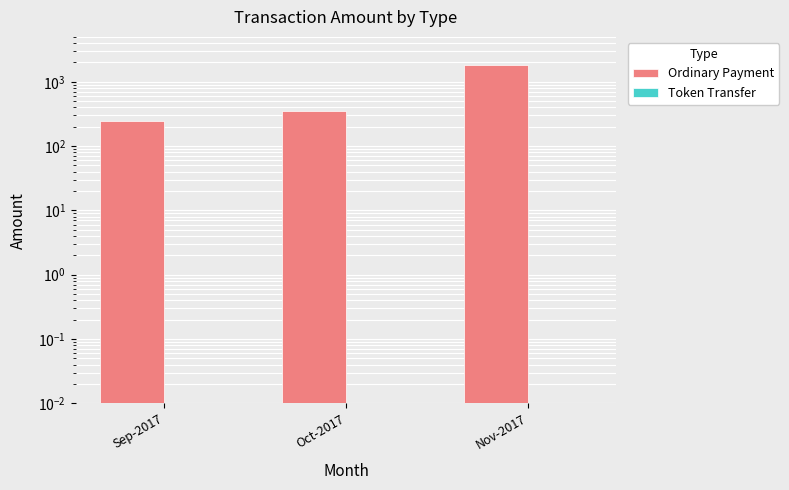

What is the total value across all series at Nov-2017?

1803.0